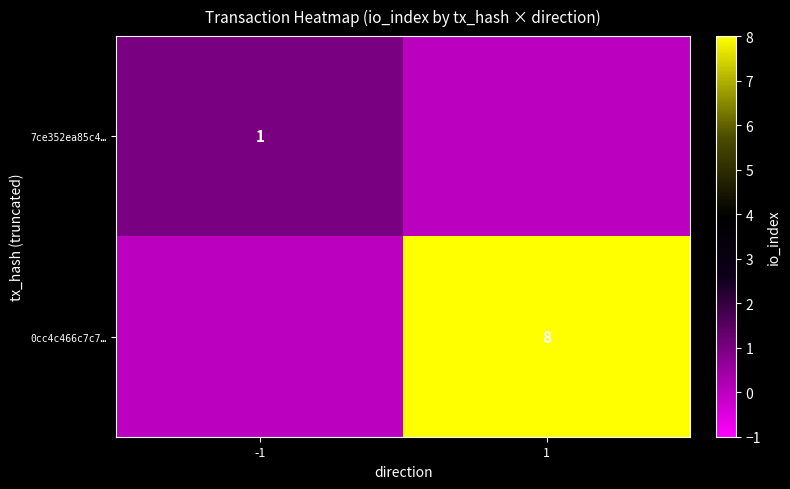

Is it true that 7ce352ea85c4… equals 1 at -1?

True